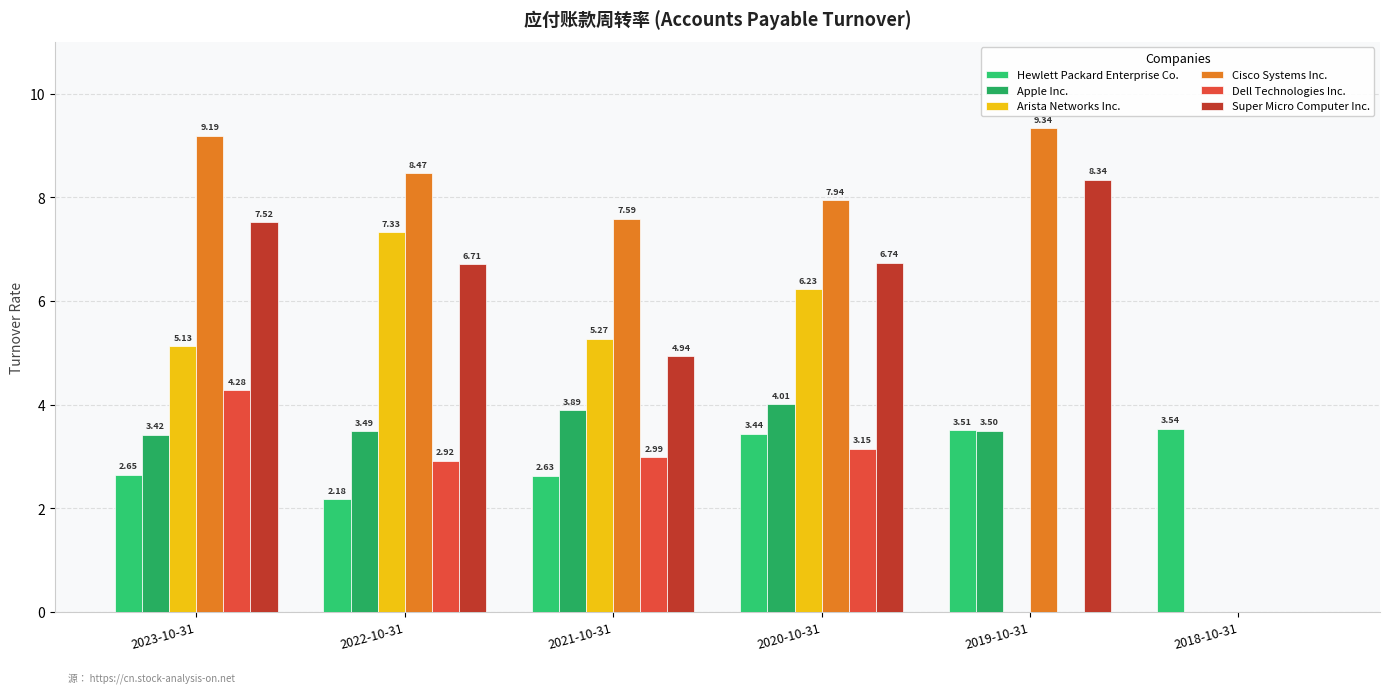

What is the sum of the Apple Inc. values at 2022-10-31 and 2019-10-31?

7.0